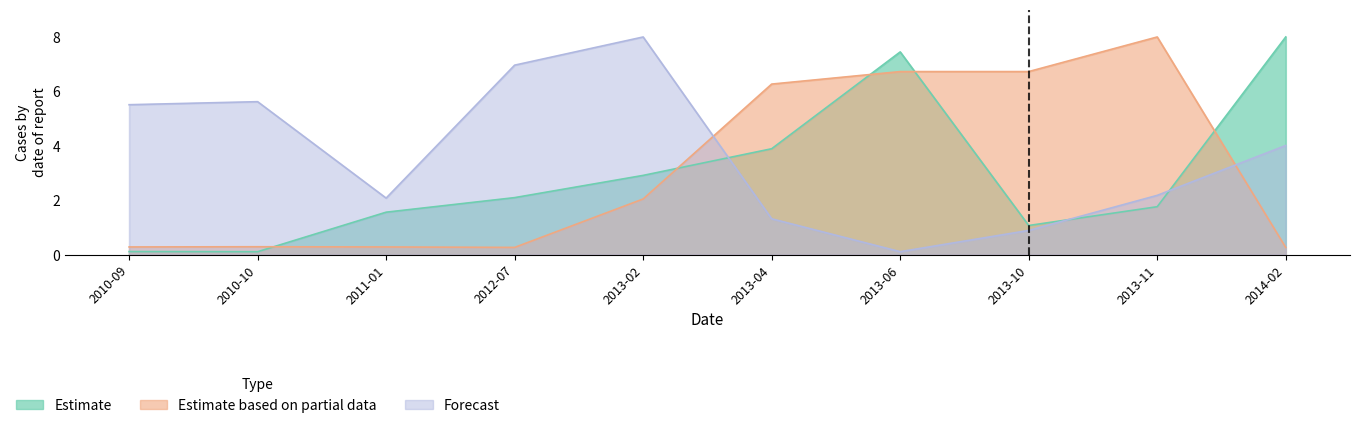

How many interior local valleys does the Estimate based on partial data series have?

1